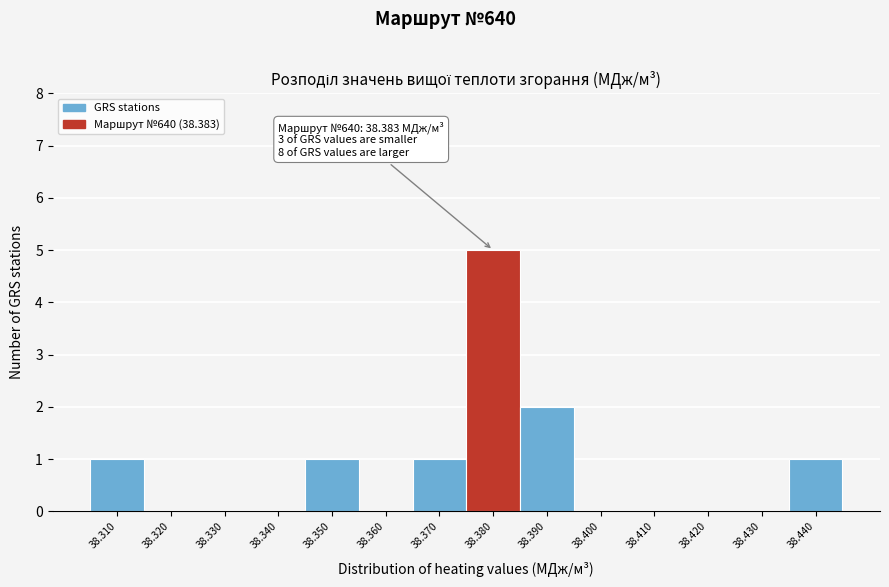

Reading left to right, transcribe all the data shown in this chart.

38.310=1	38.320=0	38.330=0	38.340=0	38.350=1	38.360=0	38.370=1	38.380=5	38.390=2	38.400=0	38.410=0	38.420=0	38.430=0	38.440=1